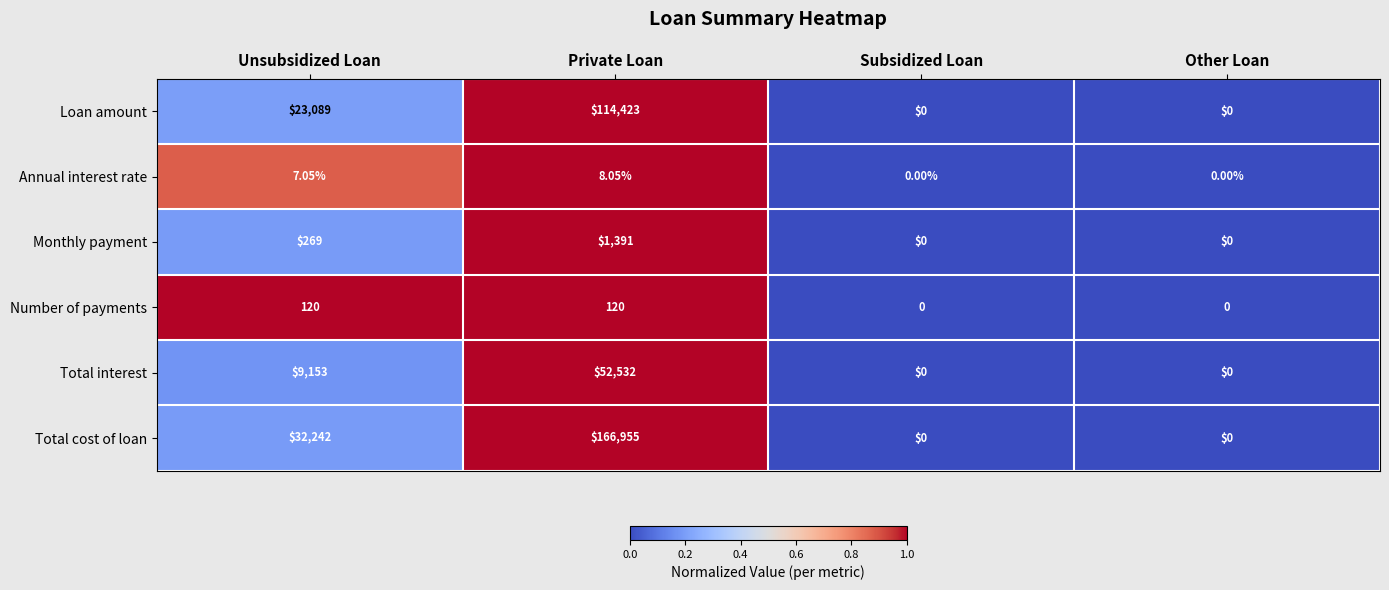

List the series in order of their peak value, highest first.

Total cost of loan, Loan amount, Total interest, Monthly payment, Number of payments, Annual interest rate